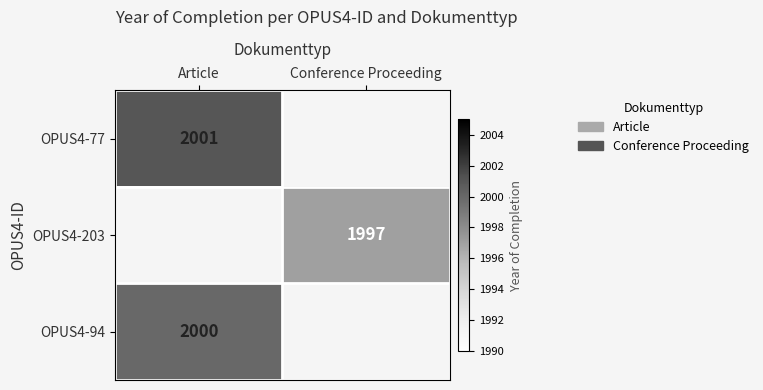

The value of OPUS4-77 at Article is 2890. True or false?

False